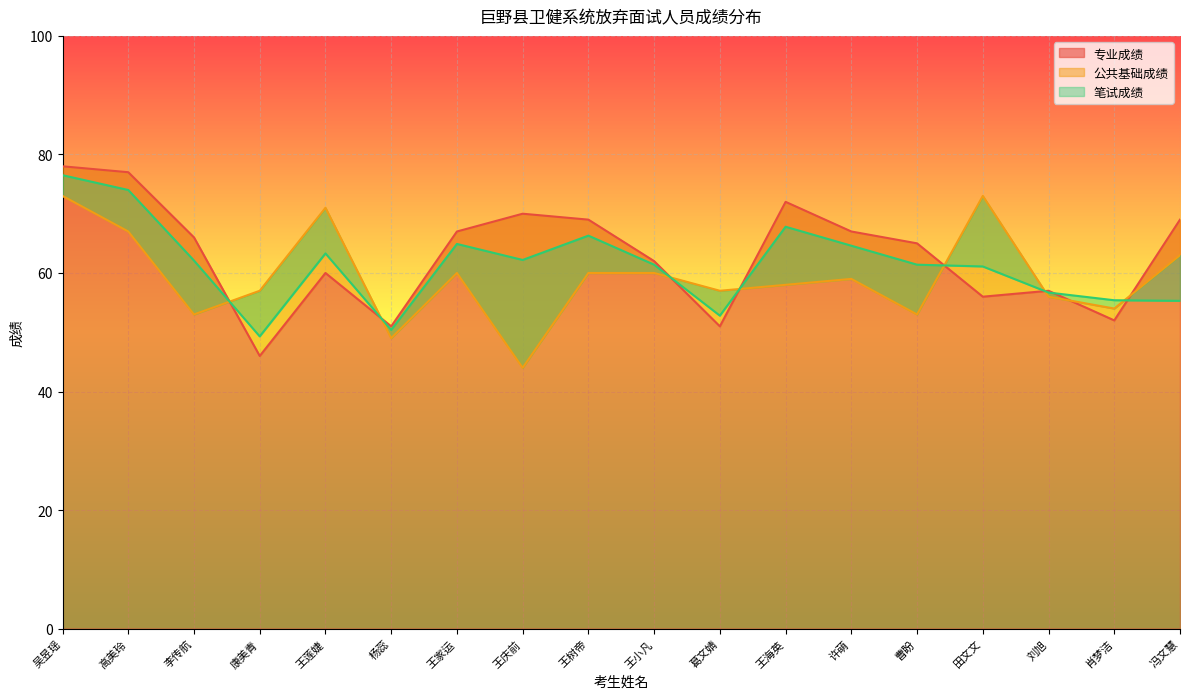

Reading left to right, transcribe all the data shown in this chart.

专业成绩: 吴昱瑶=78.0	高美玲=77.0	李传航=66.0	康美青=46.0	王莲婕=60.0	杨蕊=51.0	王家运=67.0	王庆前=70.0	王树帝=69.0	王小凡=62.0	葛文婧=51.0	王海英=72.0	许萌=67.0	曹盼=65.0	田文文=56.0	刘旭=57.0	肖梦洁=52.0	冯文慧=69.0
公共基础成绩: 吴昱瑶=73.0	高美玲=67.0	李传航=53.0	康美青=57.0	王莲婕=71.0	杨蕊=49.0	王家运=60.0	王庆前=44.0	王树帝=60.0	王小凡=60.0	葛文婧=57.0	王海英=58.0	许萌=59.0	曹盼=53.0	田文文=73.0	刘旭=56.0	肖梦洁=54.0	冯文慧=63.0
笔试成绩: 吴昱瑶=76.5	高美玲=74.0	李传航=62.1	康美青=49.3	王莲婕=63.3	杨蕊=50.4	王家运=64.9	王庆前=62.2	王树帝=66.3	王小凡=61.4	葛文婧=52.8	王海英=67.8	许萌=64.6	曹盼=61.4	田文文=61.1	刘旭=56.7	肖梦洁=55.4	冯文慧=55.3